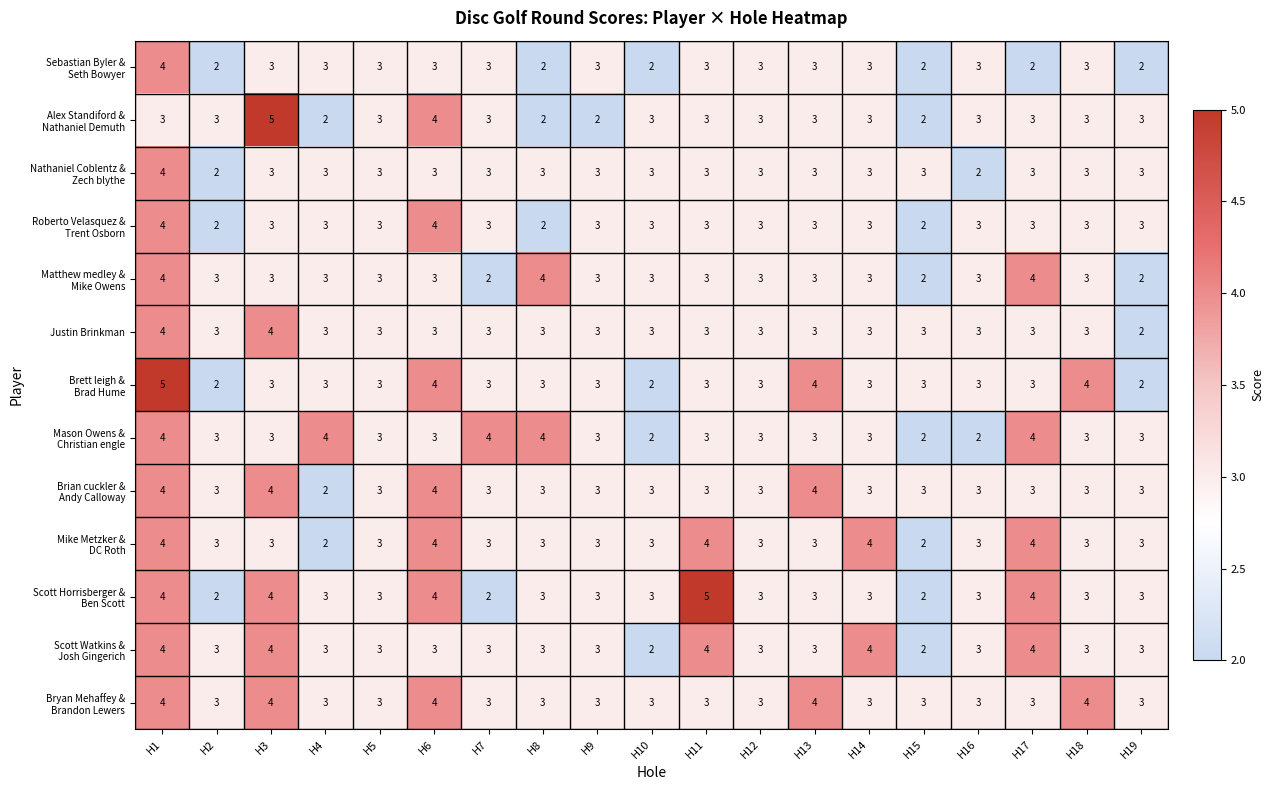

How many categories are shown in the chart?

19